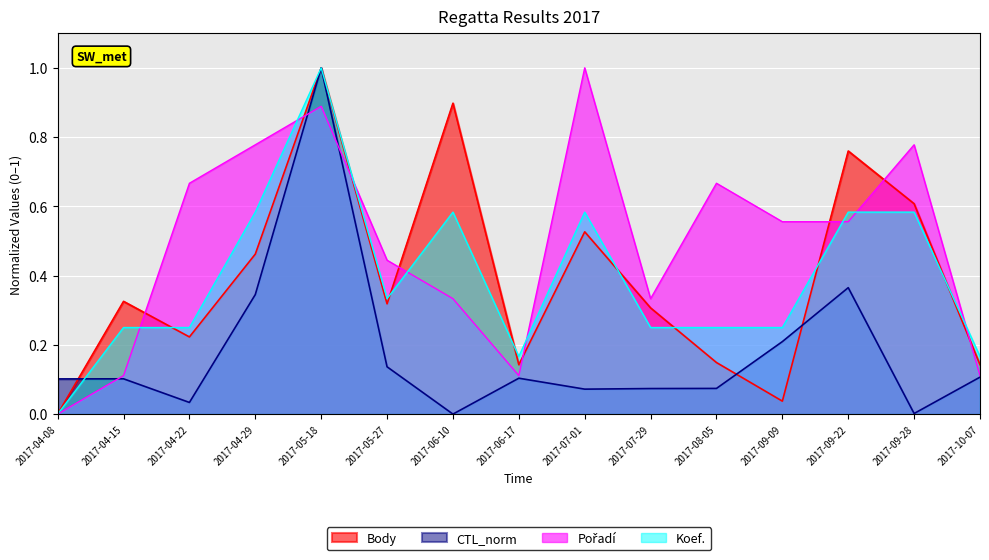

What is the greatest value displayed?

1.0